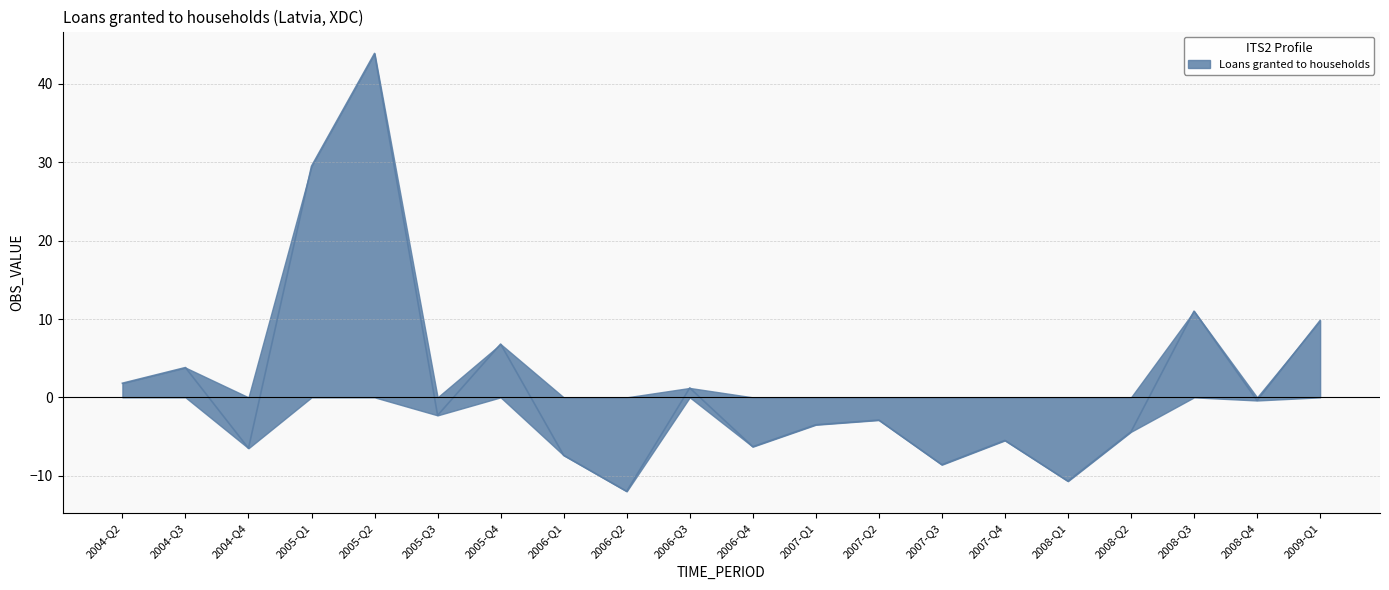

How many lines are shown in the chart?

1